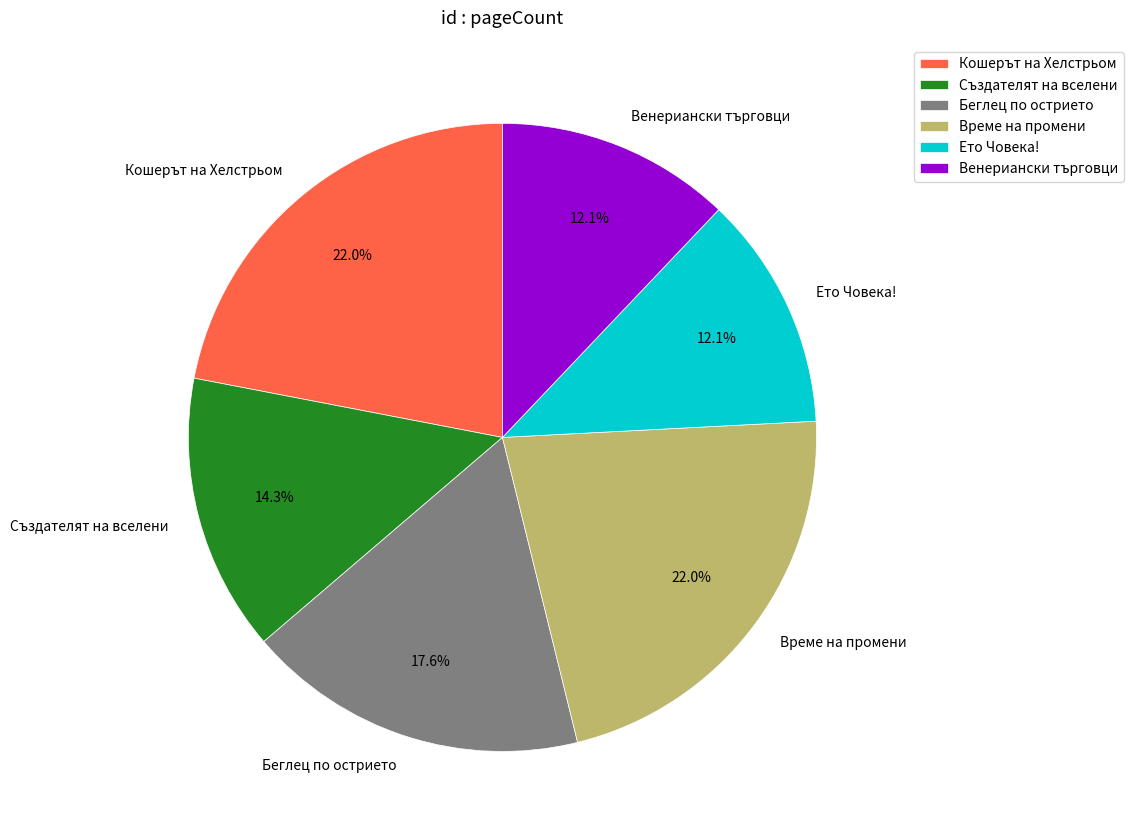

Does Кошерът на Хелстрьом represent more than half of the total?

No